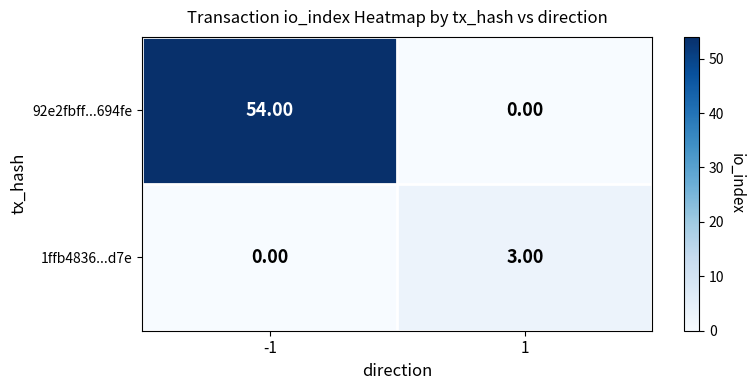

Count the number of categories in the chart.

2